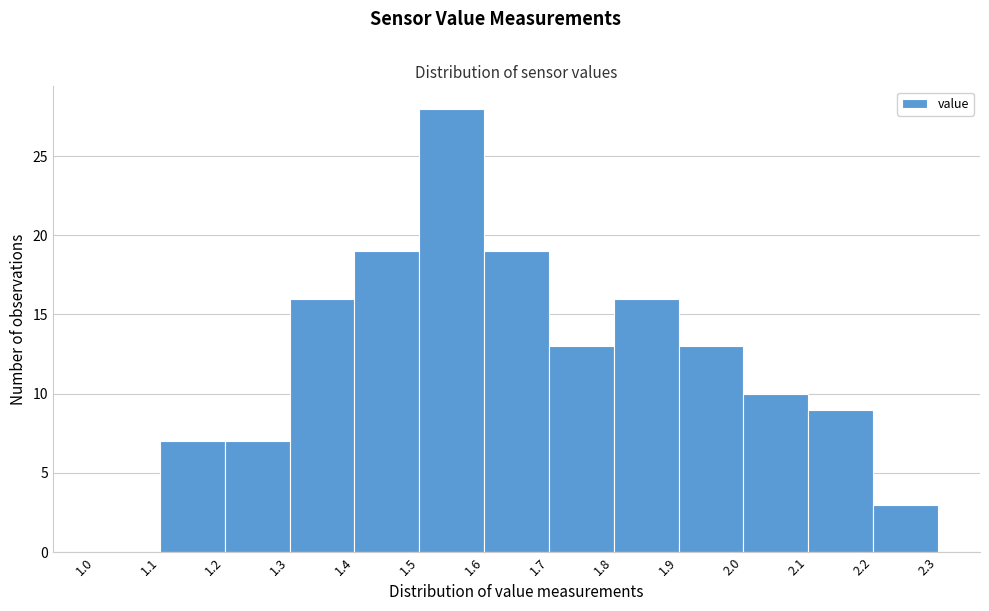

Which range on the x-axis has the tallest bar?

1.5 to 1.6